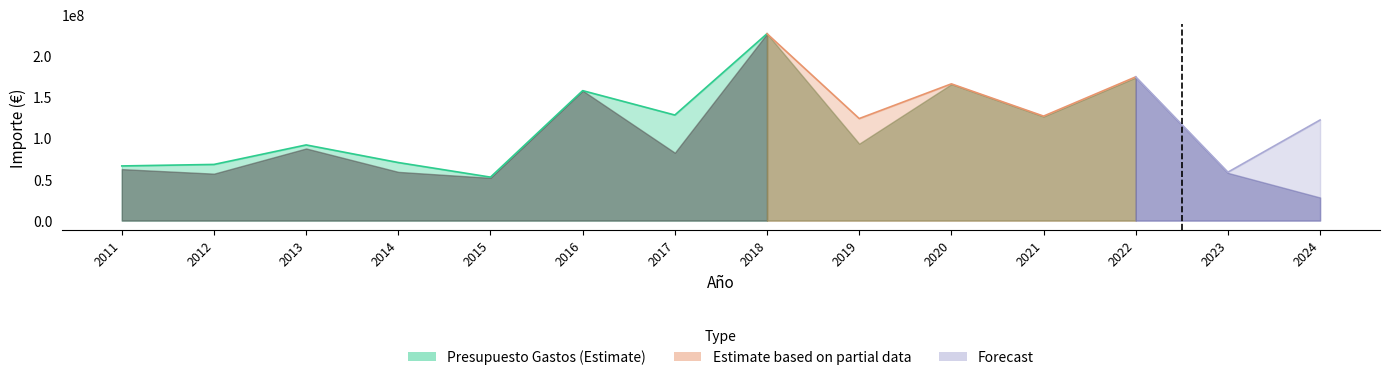

The value of Gastos Reales at 2013 is 87230221.2. True or false?

True